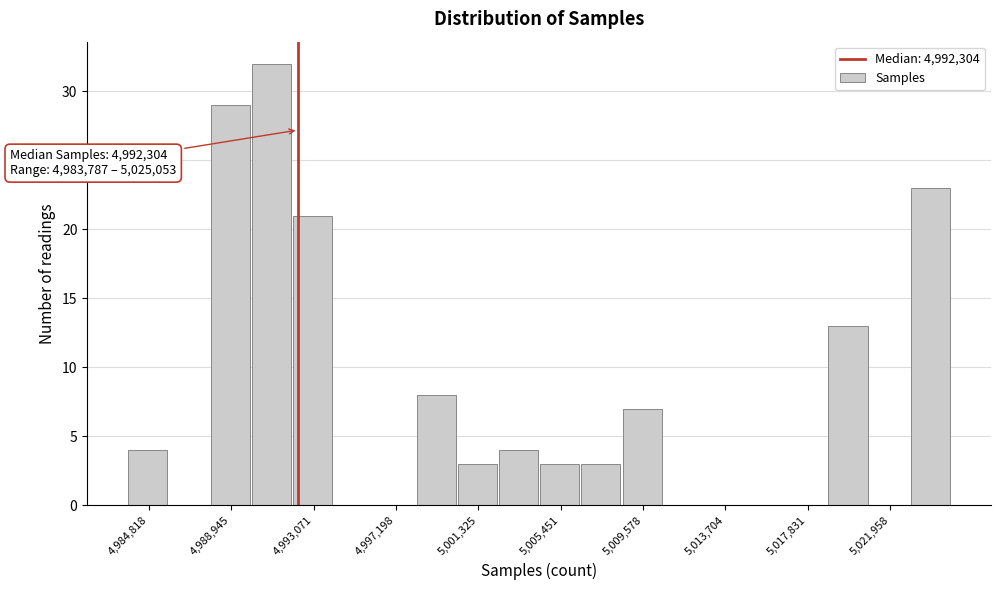

Which range on the x-axis has the tallest bar?

4990000 to 4992000